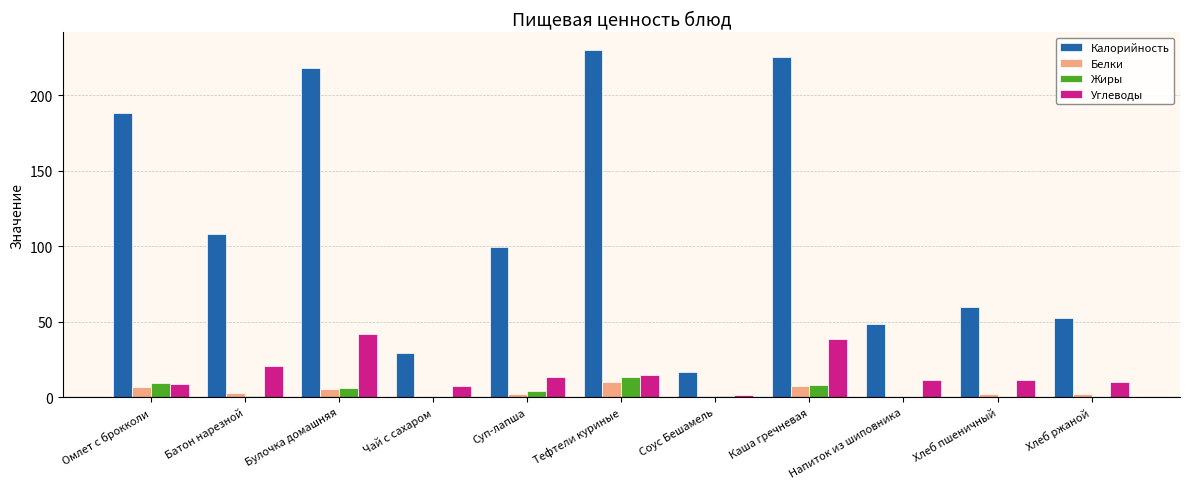

What is the average value of the Жиры series?

3.9